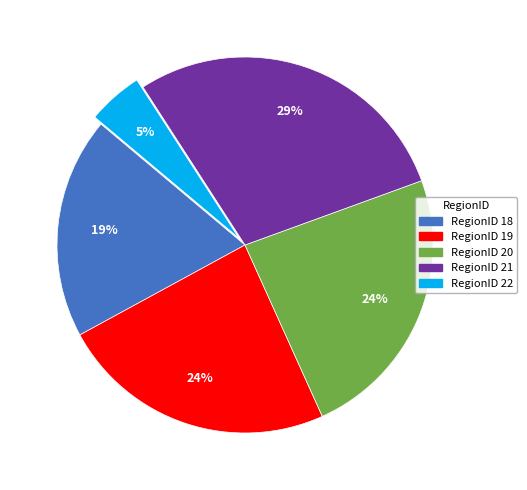

Which category has the smallest portion of the pie?

RegionID 22